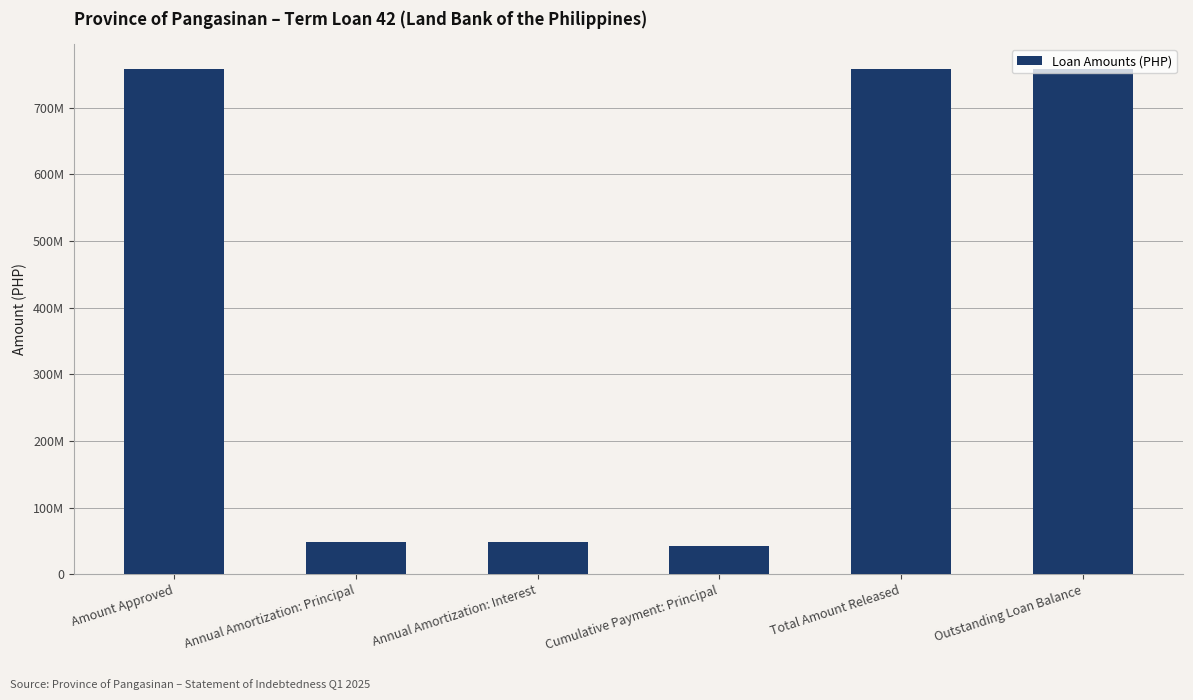

What is the greatest value displayed?

757800000.0